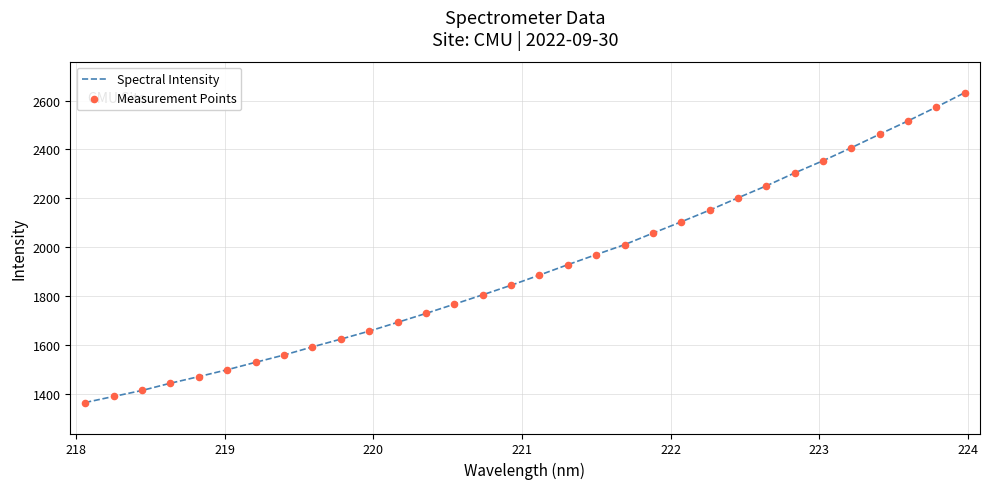

What is the maximum value shown in the chart?

2632.2